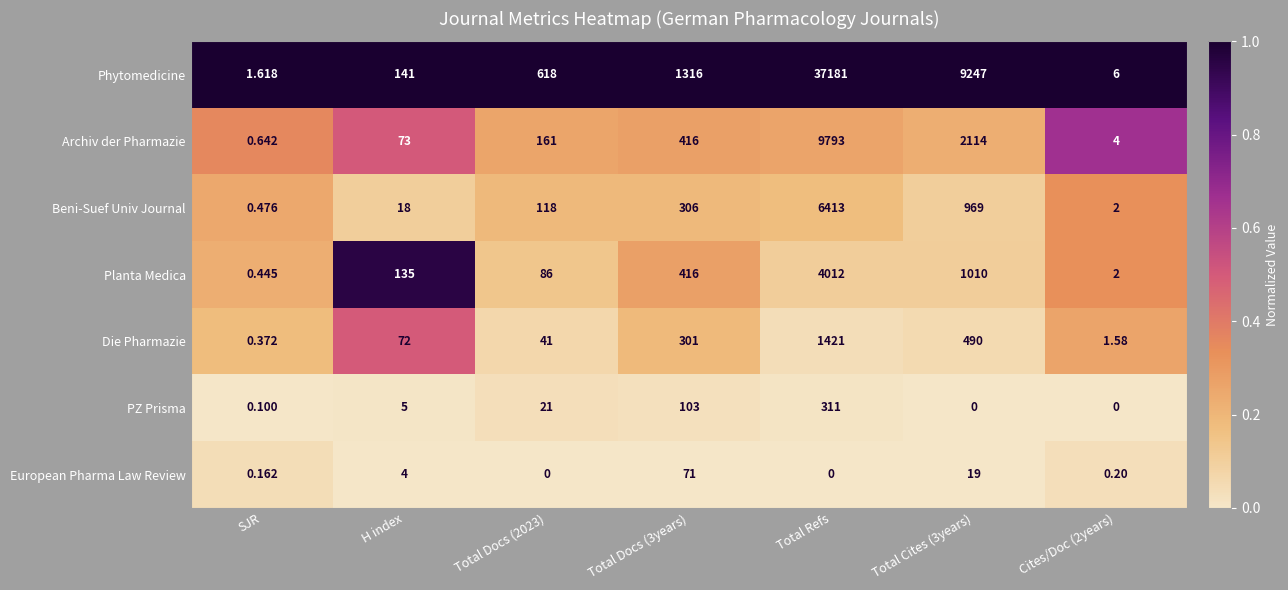

Which series has the largest total across all categories?

Phytomedicine